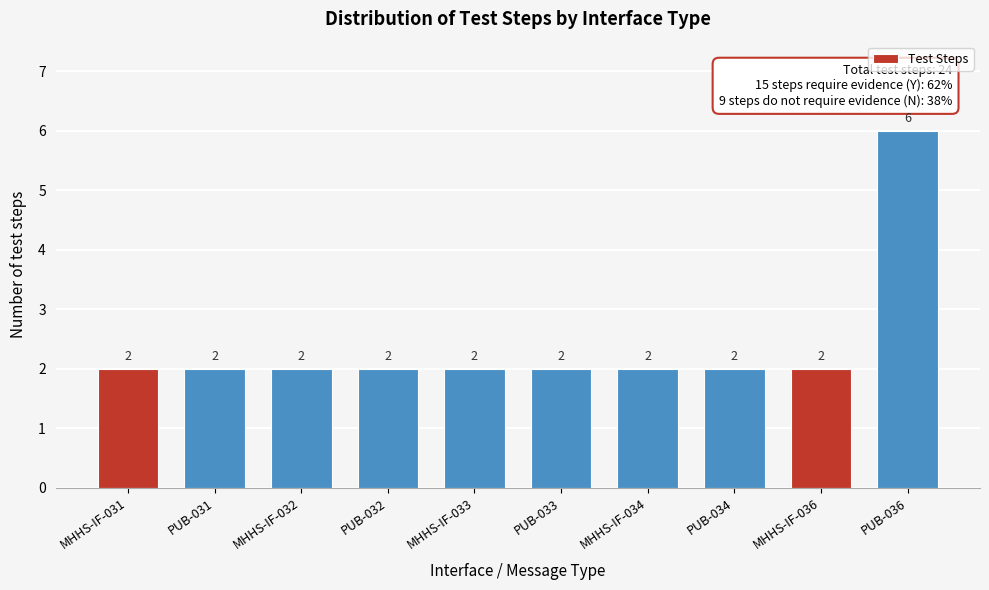

Reading right to left, list all the values displayed in this chart.

PUB-036=6	MHHS-IF-036=2	PUB-034=2	MHHS-IF-034=2	PUB-033=2	MHHS-IF-033=2	PUB-032=2	MHHS-IF-032=2	PUB-031=2	MHHS-IF-031=2